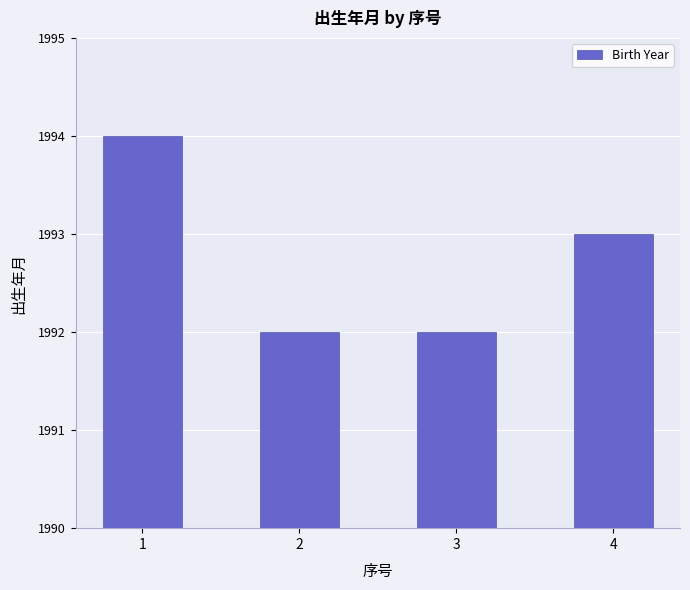

What is the greatest value displayed?

1994